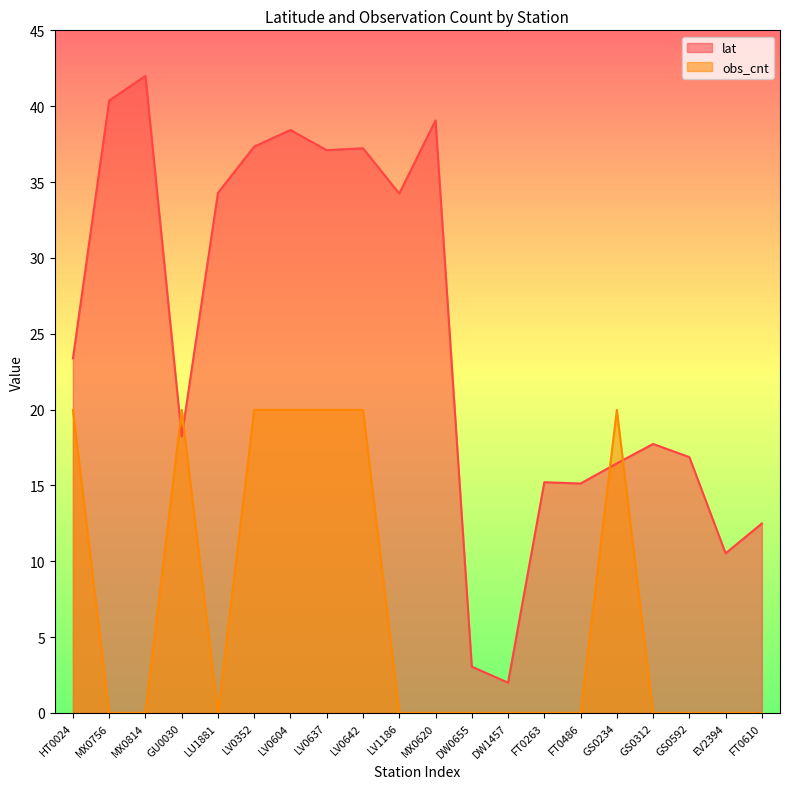

Reading left to right, list all the values displayed in this chart.

lat: 23.4	40.4	42.0	18.2	34.3	37.3	38.4	37.1	37.2	34.2	39.1	3.1	2.0	15.2	15.1	16.5	17.7	16.9	10.5	12.5
obs_cnt: 20.0	0.0	0.0	20.0	0.0	20.0	20.0	20.0	20.0	0.0	0.0	0.0	0.0	0.0	0.0	20.0	0.0	0.0	0.0	0.0